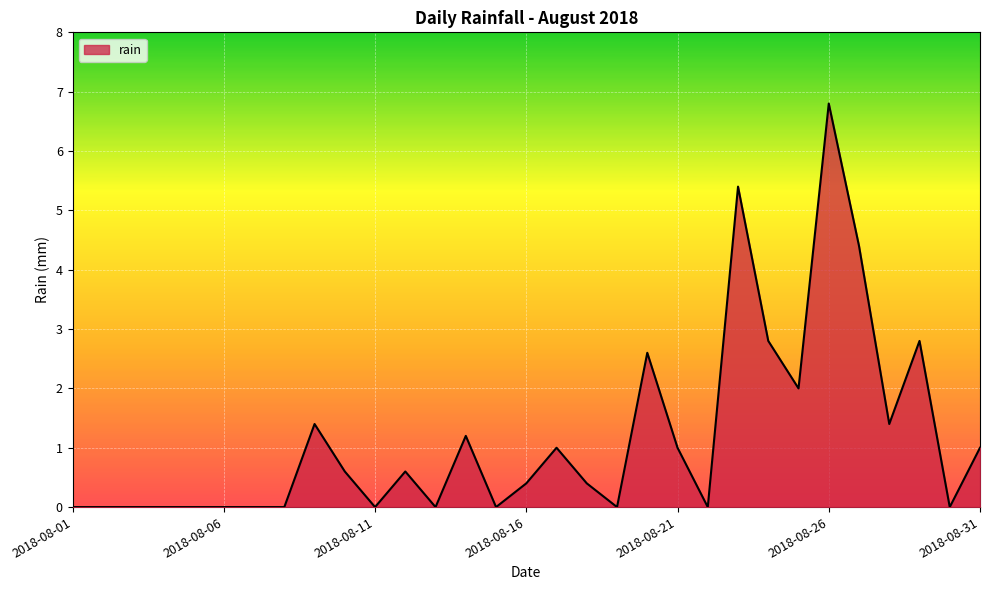

What is the maximum value shown in the chart?

6.8